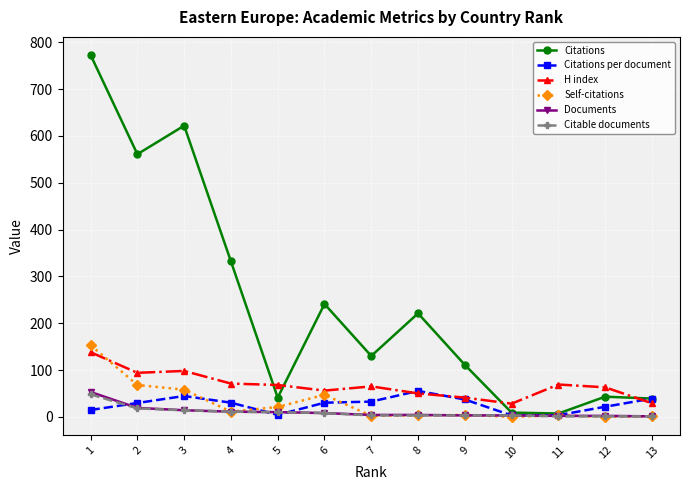

Which series has the largest total across all categories?

Citations